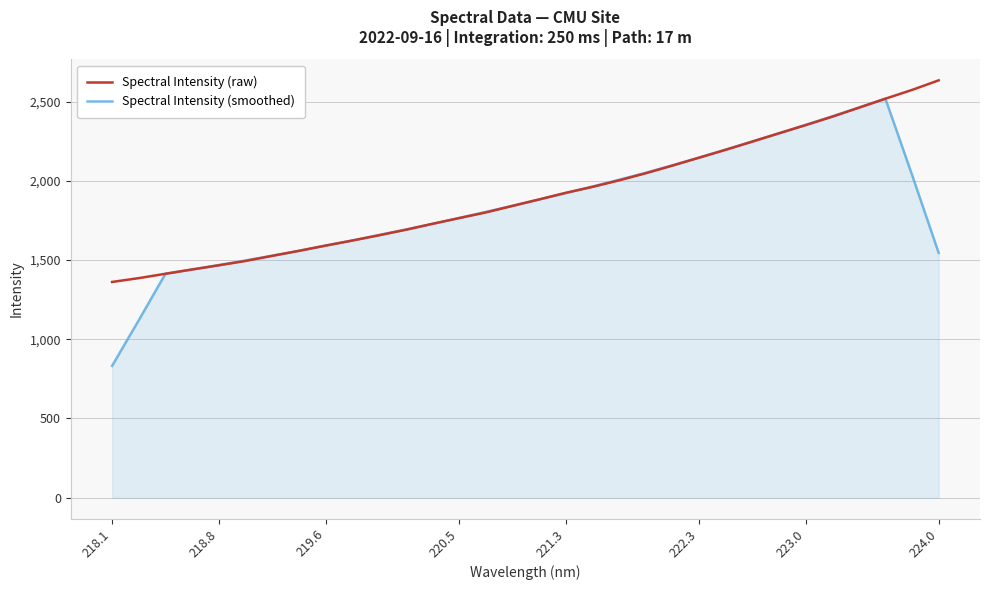

What is the minimum value for Spectral Intensity (smoothed)?

832.2